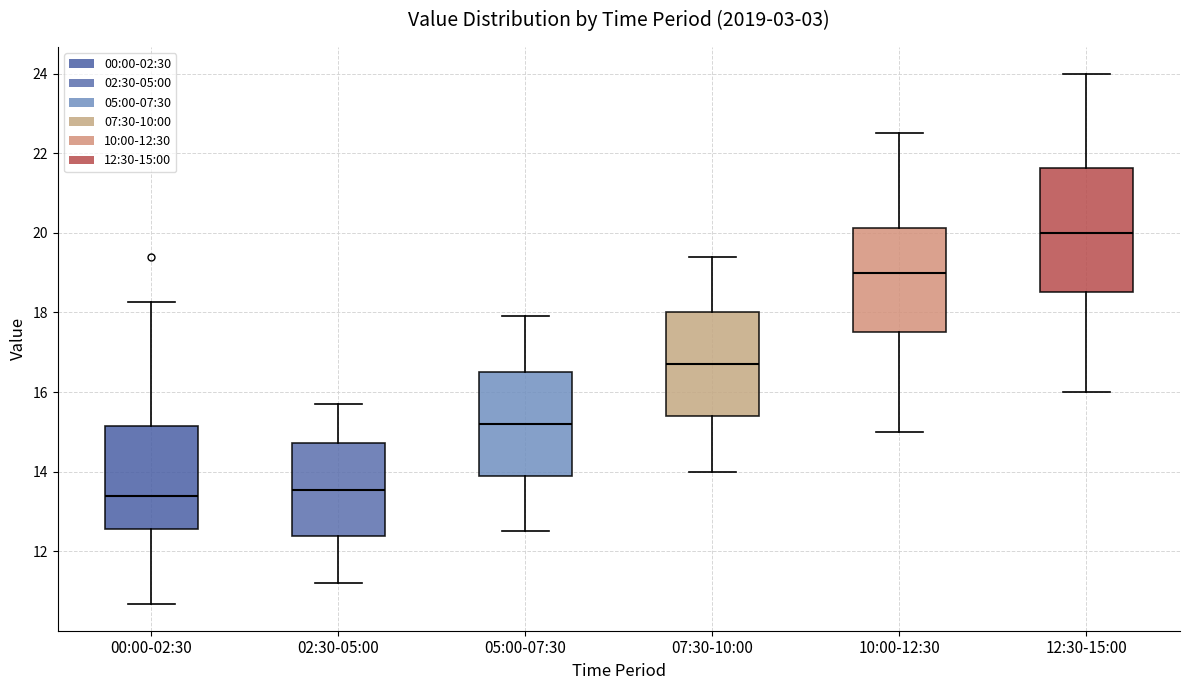

Where does the lower whisker of the box for 07:30-10:00 end on the y-axis? The values are not printed on the chart, so give them approximately, as read against the axis.

14.0